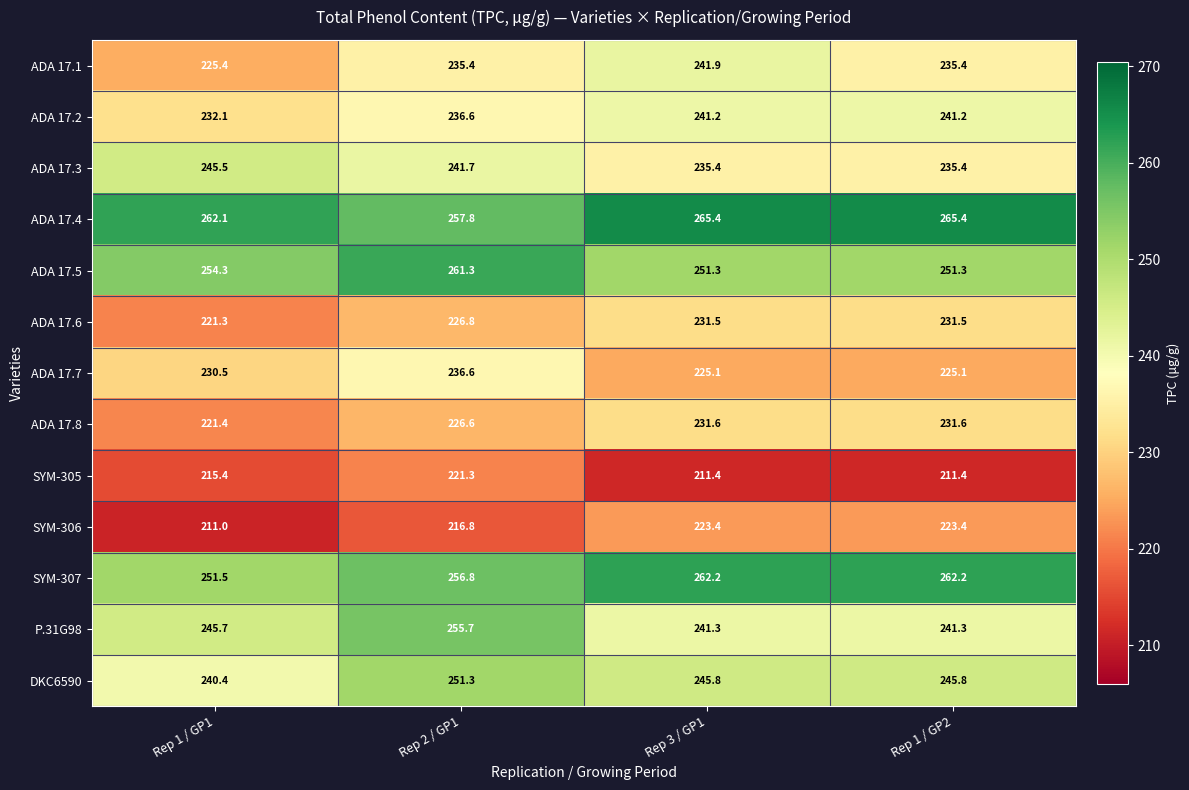

Between Rep 2 / GP1 and Rep 3 / GP1, which series saw the biggest shift?

P.31G98